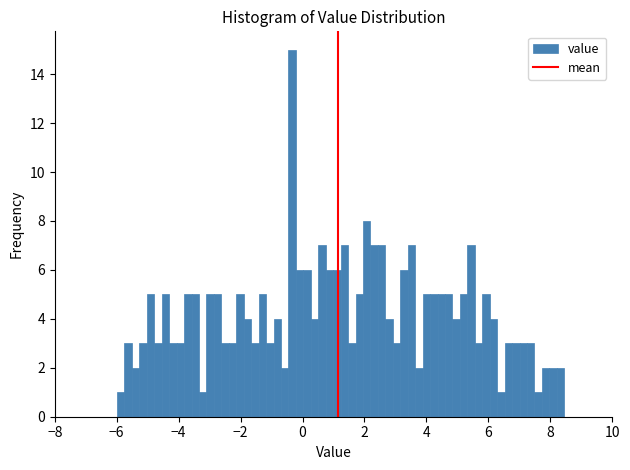

Read against the x-axis, roughly where is the centre of the tallest bar?

-0.4